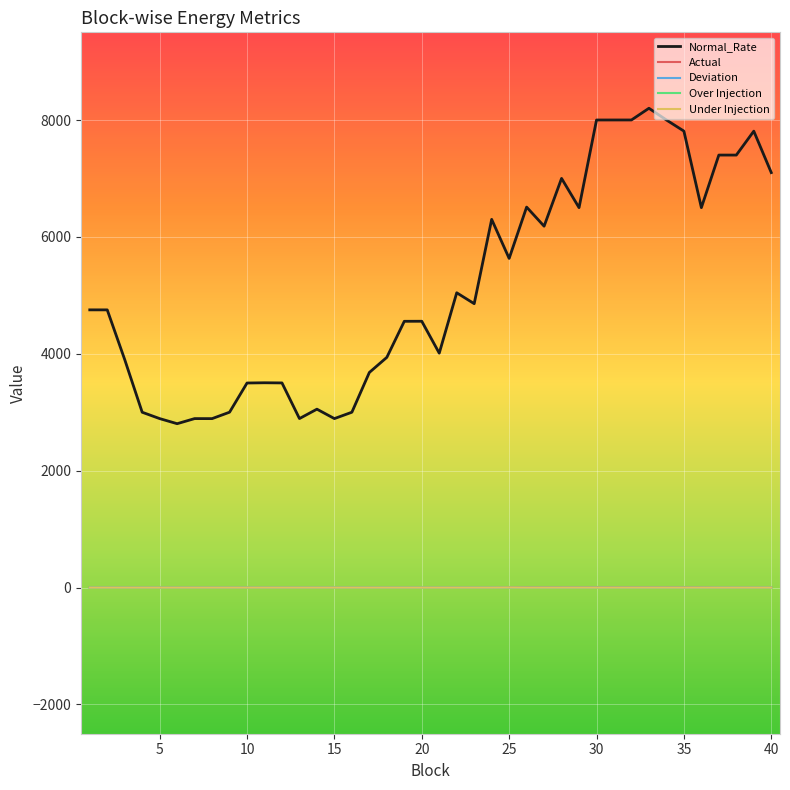

What is the maximum value shown in the chart?

8200.9